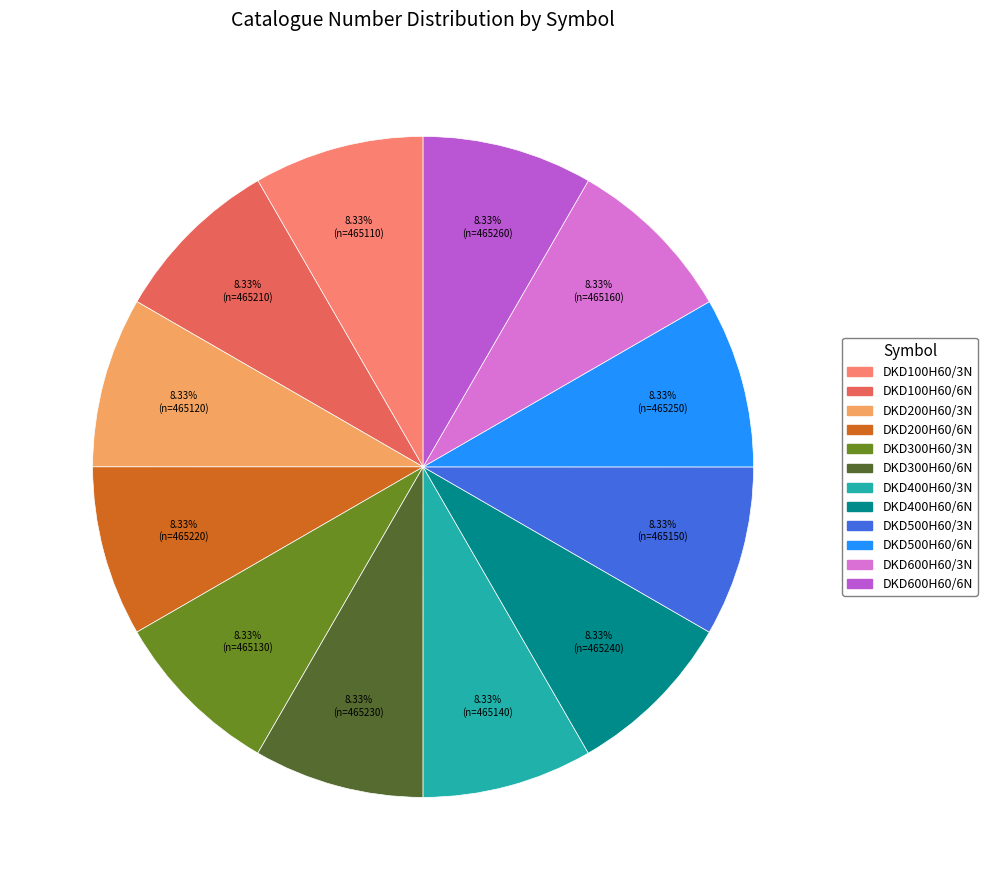

What is the ratio of the value at DKD400H60/6N to the value at DKD500H60/6N?

1.0